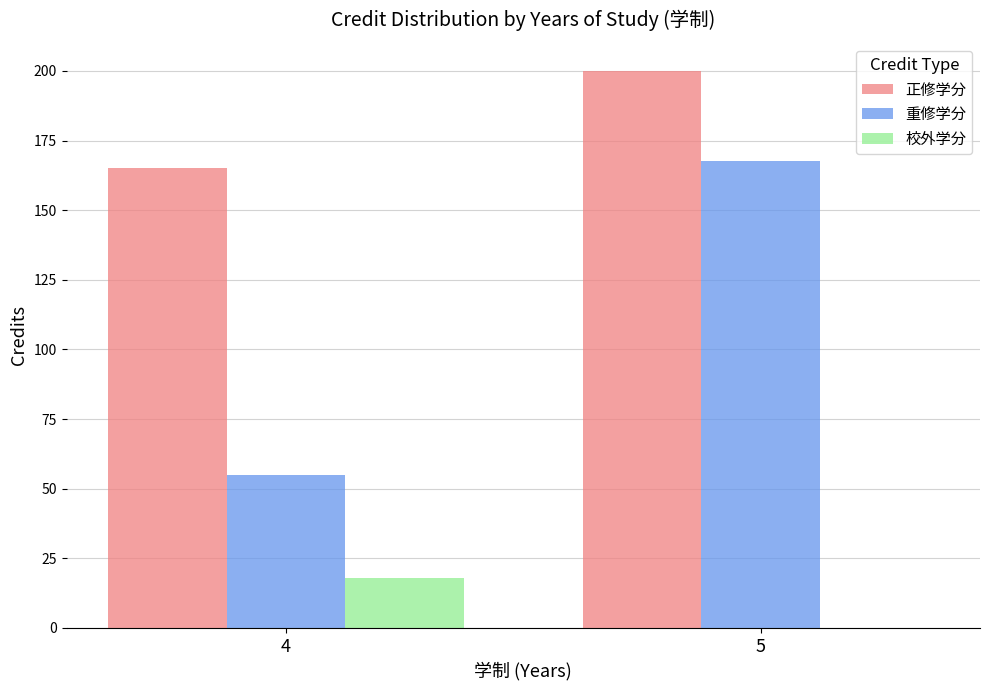

At which category is the sum across all series the highest?

5